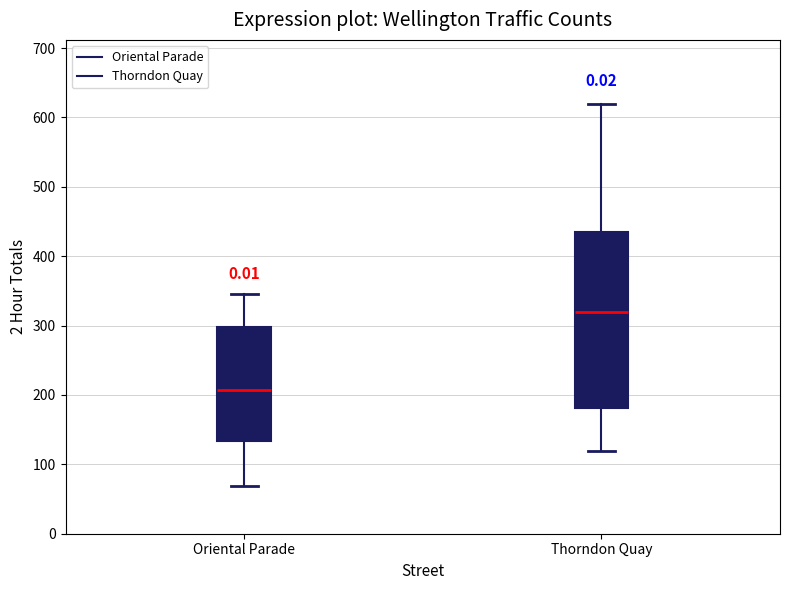

Reading left to right, transcribe this box plot: for each box, give where its median line is, the range the box spans, and where its two whiskers end, as read against the y-axis. The values are not printed on the chart, so give them approximately, as read against the axis.

Oriental Parade: median 210, box 130 to 300, whiskers 70 to 350
Thorndon Quay: median 320, box 180 to 430, whiskers 120 to 620